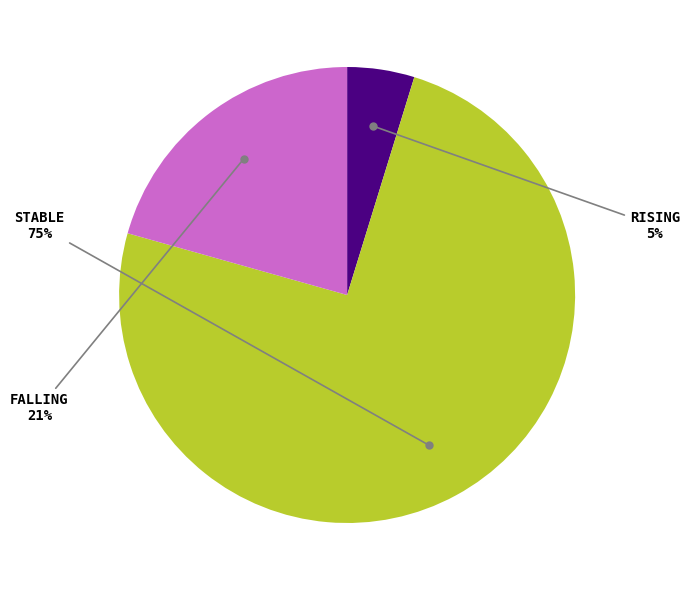

To the nearest percent, what is the average slice percentage?

33%